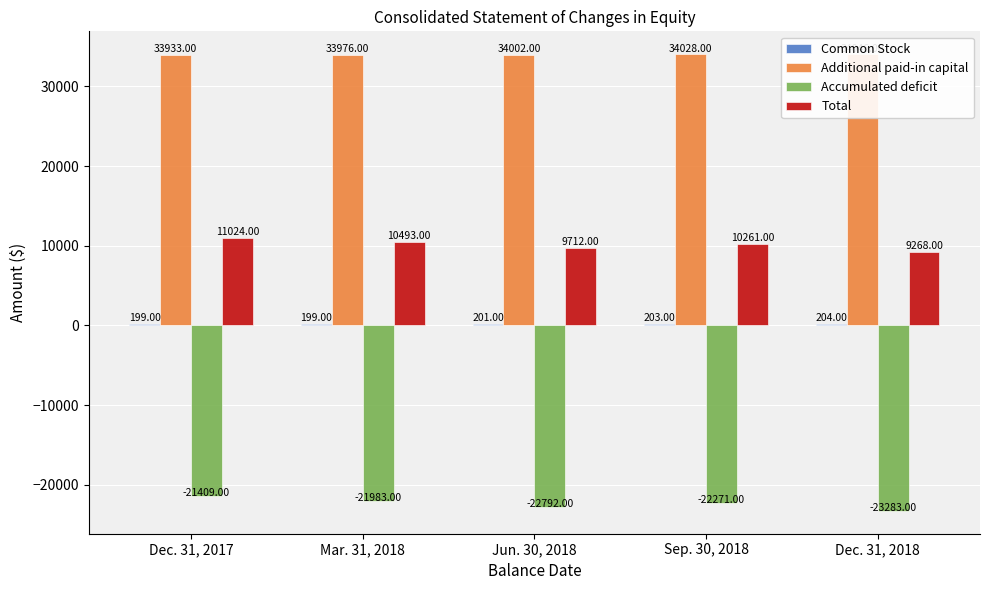

At which label does Total first exceed 10261?

Dec. 31, 2017